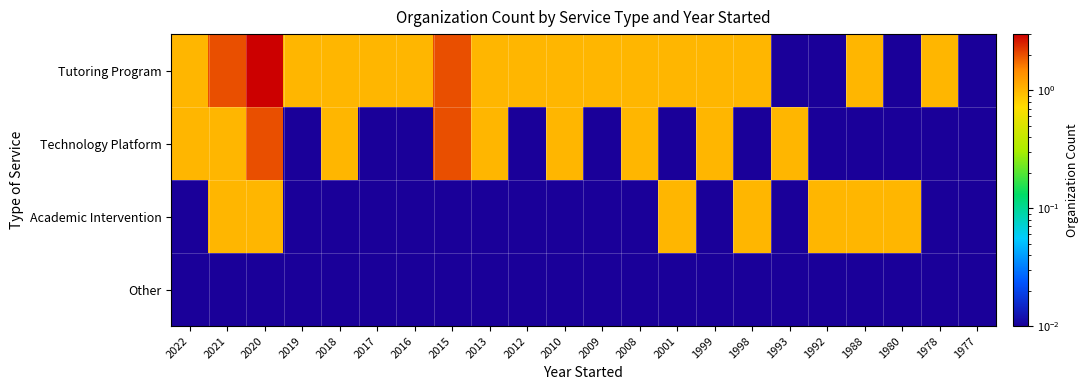

Which series has the widest spread of values?

Tutoring Program